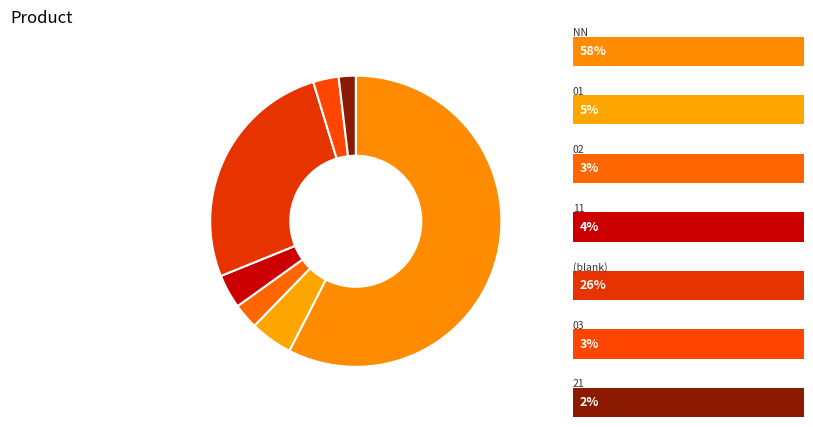

To the nearest percent, what is the average slice percentage?

14%